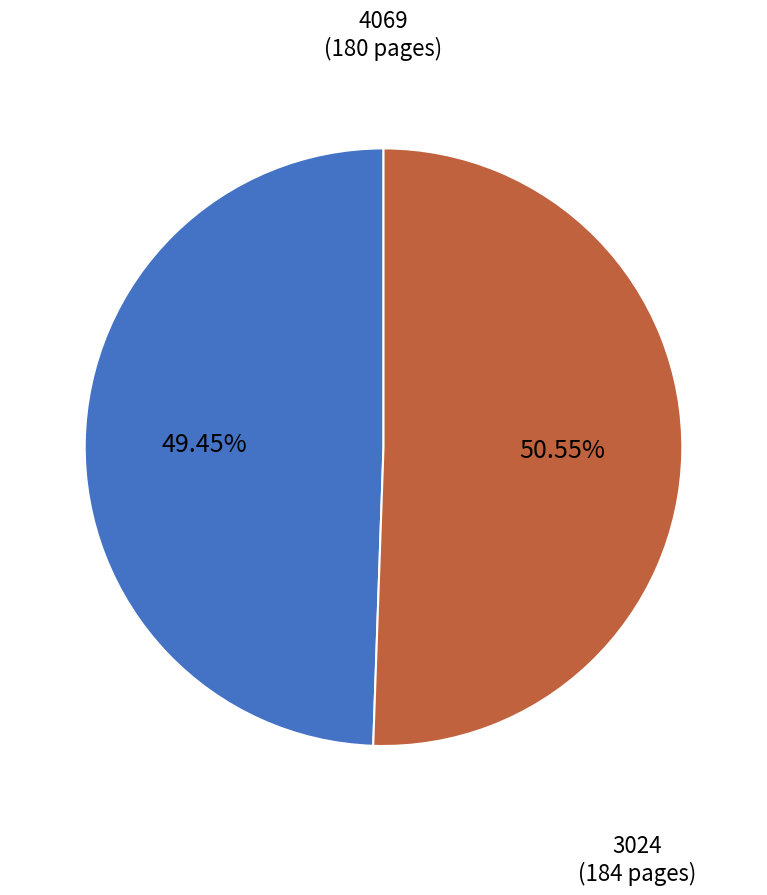

Rank the categories by value from highest to lowest.

3024, 4069